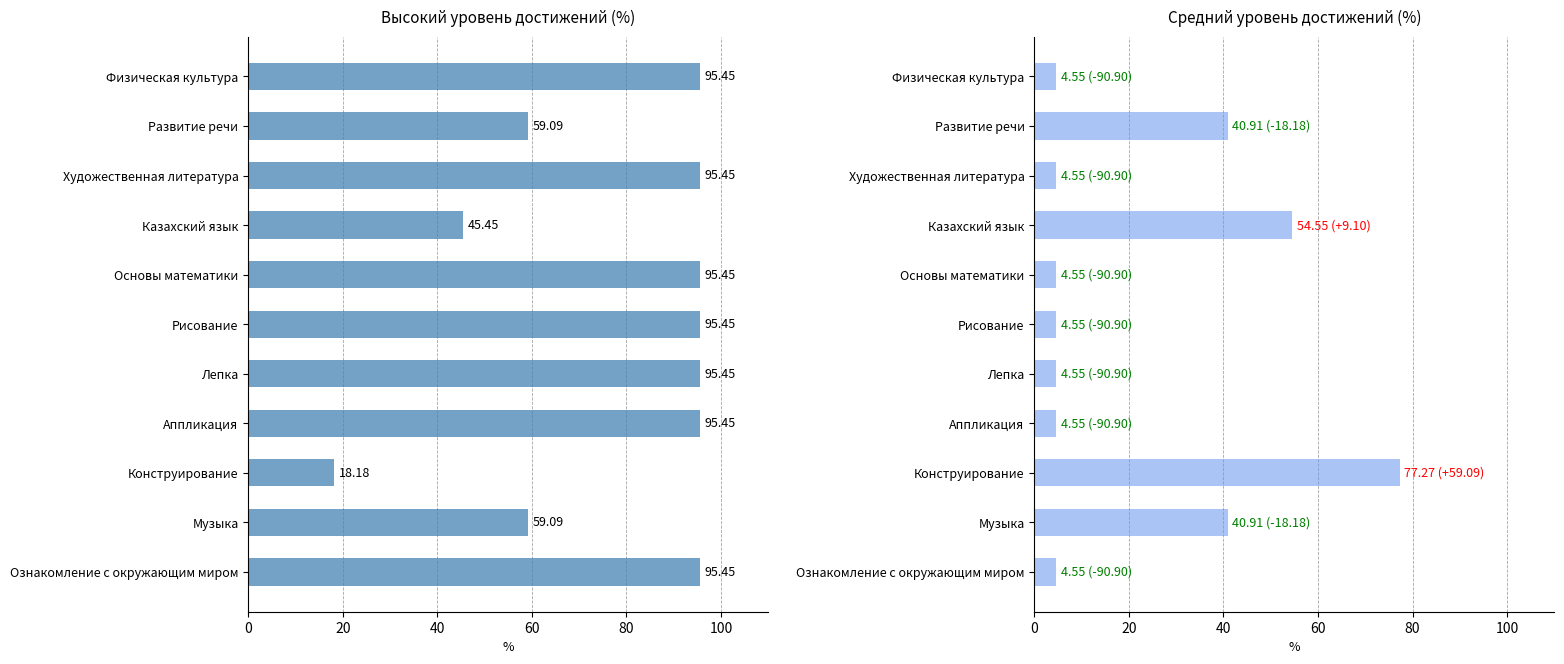

Between Аппликация and Конструирование, which series saw the biggest shift?

Высокий уровень